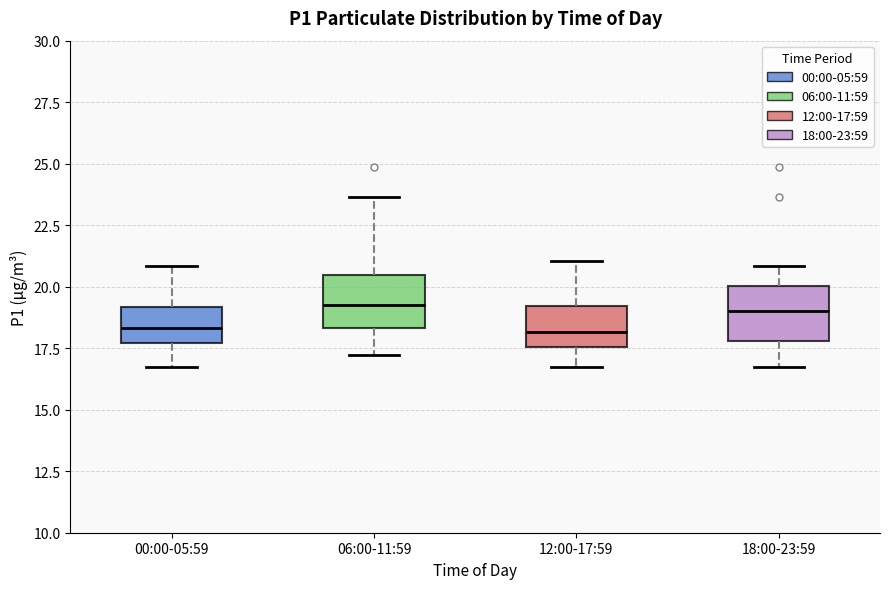

Reading left to right, transcribe this box plot: for each box, give where its median line is, the range the box spans, and where its two whiskers end, as read against the y-axis. The values are not printed on the chart, so give them approximately, as read against the axis.

00:00-05:59: median 18.5, box 17.5 to 19.0, whiskers 16.5 to 21.0
06:00-11:59: median 19.5, box 18.5 to 20.5, whiskers 17.0 to 23.5
12:00-17:59: median 18.0, box 17.5 to 19.0, whiskers 16.5 to 21.0
18:00-23:59: median 19.0, box 18.0 to 20.0, whiskers 16.5 to 21.0